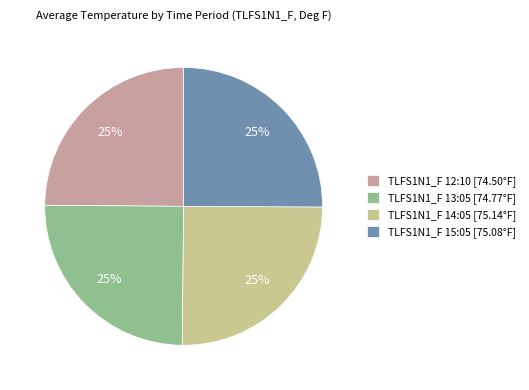

Is TLFS1N1_F 14:05 [75.14°F] the majority of the pie?

No